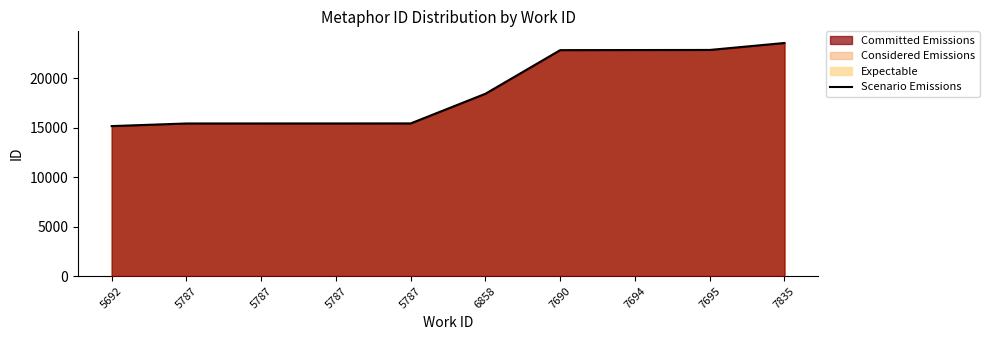

What is the average value?

18761